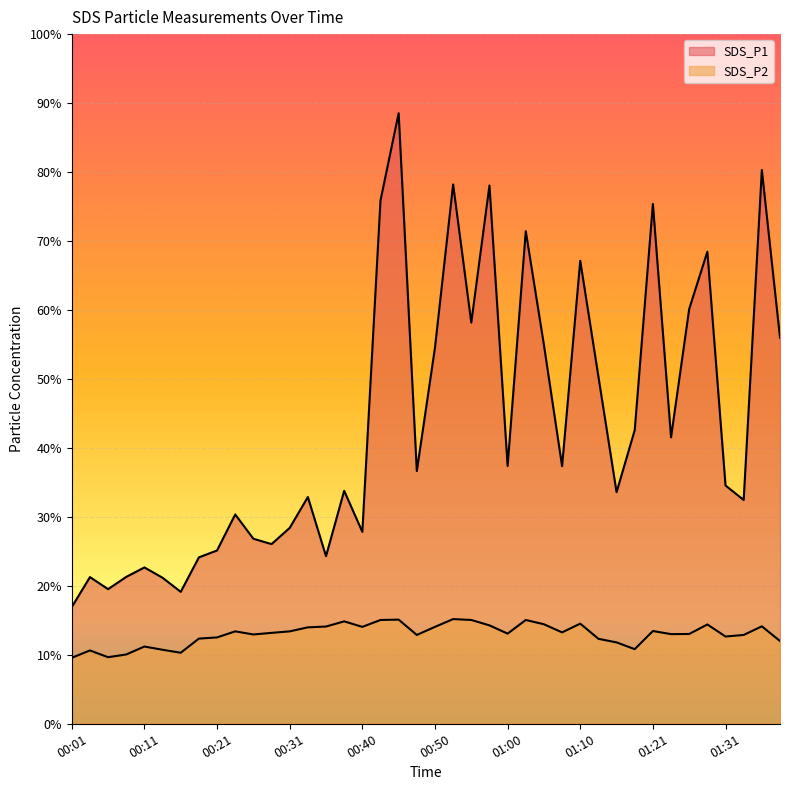

How many values in the SDS_P2 series are below 13?

17